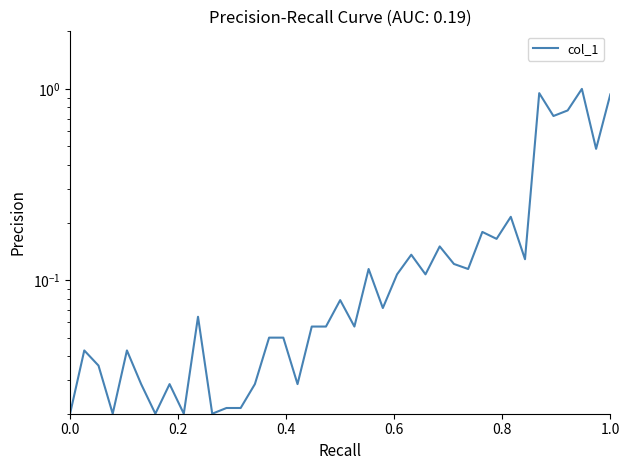

The value at 12 is 0.0. True or false?

False